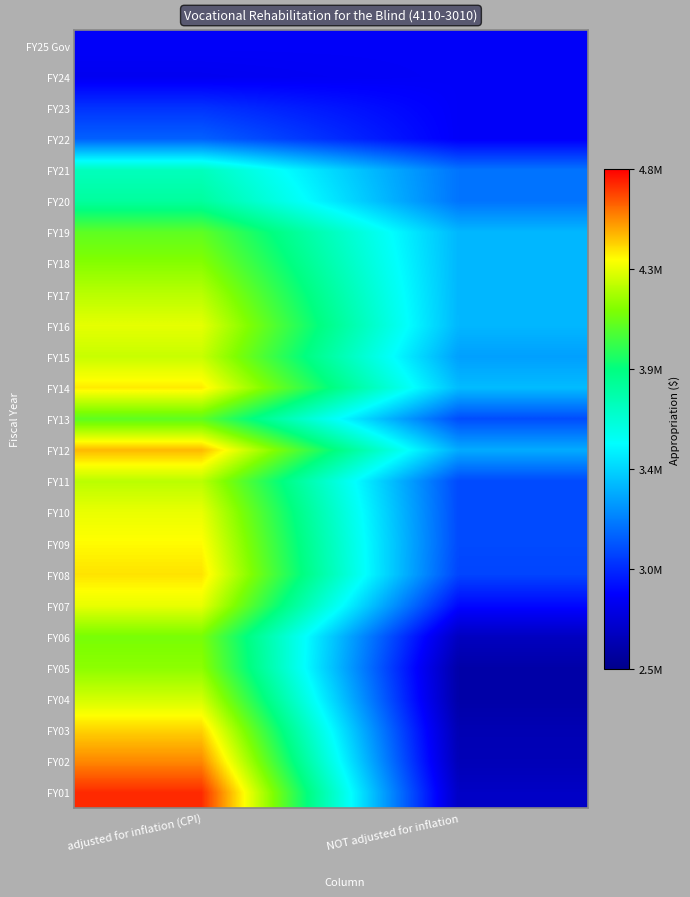

Reading right to left, list all the values displayed in this chart.

FY25 Gov: NOT adjusted for inflation=2831545	adjusted for inflation (CPI)=2831545
FY24: NOT adjusted for inflation=2831545	adjusted for inflation (CPI)=2806733
FY23: NOT adjusted for inflation=2831545	adjusted for inflation (CPI)=2982154
FY22: NOT adjusted for inflation=2831545	adjusted for inflation (CPI)=3106656
FY21: NOT adjusted for inflation=3158520	adjusted for inflation (CPI)=3713648
FY20: NOT adjusted for inflation=3158520	adjusted for inflation (CPI)=3798653
FY19: NOT adjusted for inflation=3341100	adjusted for inflation (CPI)=4081744
FY18: NOT adjusted for inflation=3340735	adjusted for inflation (CPI)=4165909
FY17: NOT adjusted for inflation=3340735	adjusted for inflation (CPI)=4259296
FY16: NOT adjusted for inflation=3340735	adjusted for inflation (CPI)=4338536
FY15: NOT adjusted for inflation=3277821	adjusted for inflation (CPI)=4285115
FY14: NOT adjusted for inflation=3353118	adjusted for inflation (CPI)=4414916
FY13: NOT adjusted for inflation=3053118	adjusted for inflation (CPI)=4082466
FY12: NOT adjusted for inflation=3308118	adjusted for inflation (CPI)=4497992
FY11: NOT adjusted for inflation=3044673	adjusted for inflation (CPI)=4261368
FY10: NOT adjusted for inflation=3045455	adjusted for inflation (CPI)=4347019
FY09: NOT adjusted for inflation=3045455	adjusted for inflation (CPI)=4389805
FY08: NOT adjusted for inflation=3030179	adjusted for inflation (CPI)=4428956
FY07: NOT adjusted for inflation=2865326	adjusted for inflation (CPI)=4343368
FY06: NOT adjusted for inflation=2661326	adjusted for inflation (CPI)=4138981
FY05: NOT adjusted for inflation=2588521	adjusted for inflation (CPI)=4177830
FY04: NOT adjusted for inflation=2588521	adjusted for inflation (CPI)=4303354
FY03: NOT adjusted for inflation=2622740	adjusted for inflation (CPI)=4456421
FY02: NOT adjusted for inflation=2635560	adjusted for inflation (CPI)=4576859
FY01: NOT adjusted for inflation=2675450	adjusted for inflation (CPI)=4728403